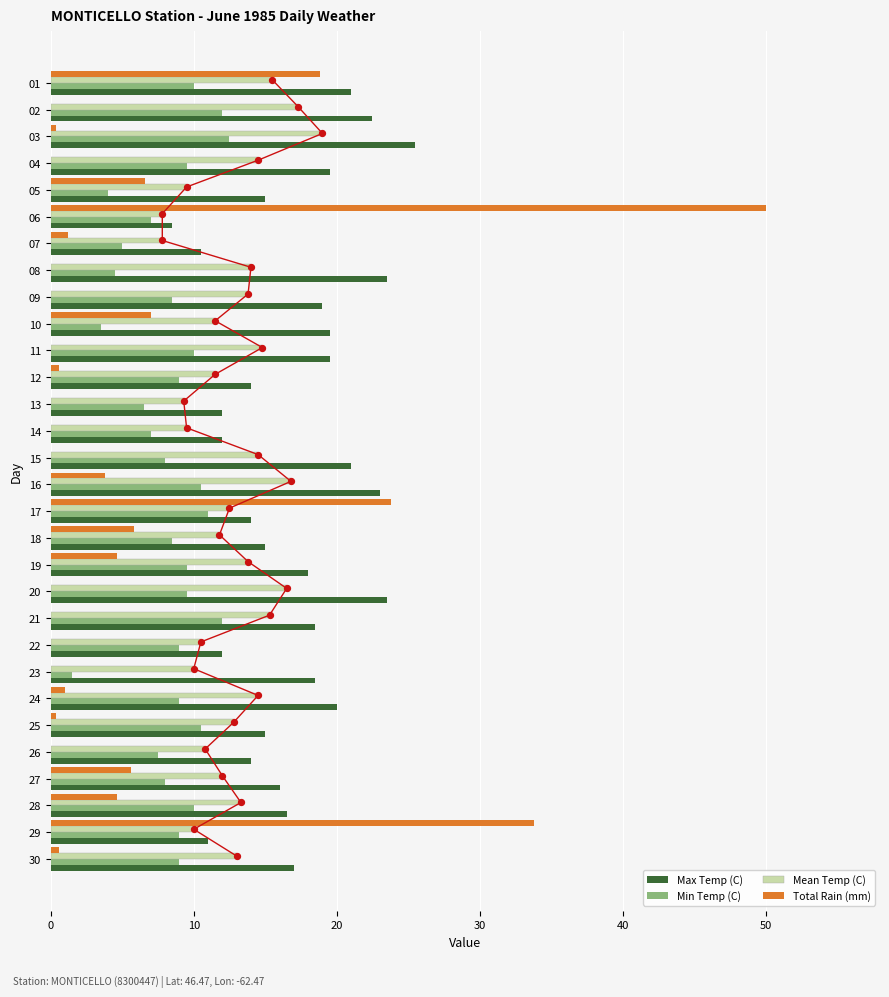

Is the value of Max Temp (C) at 12 greater than the value of Min Temp (C) at 12?

Yes